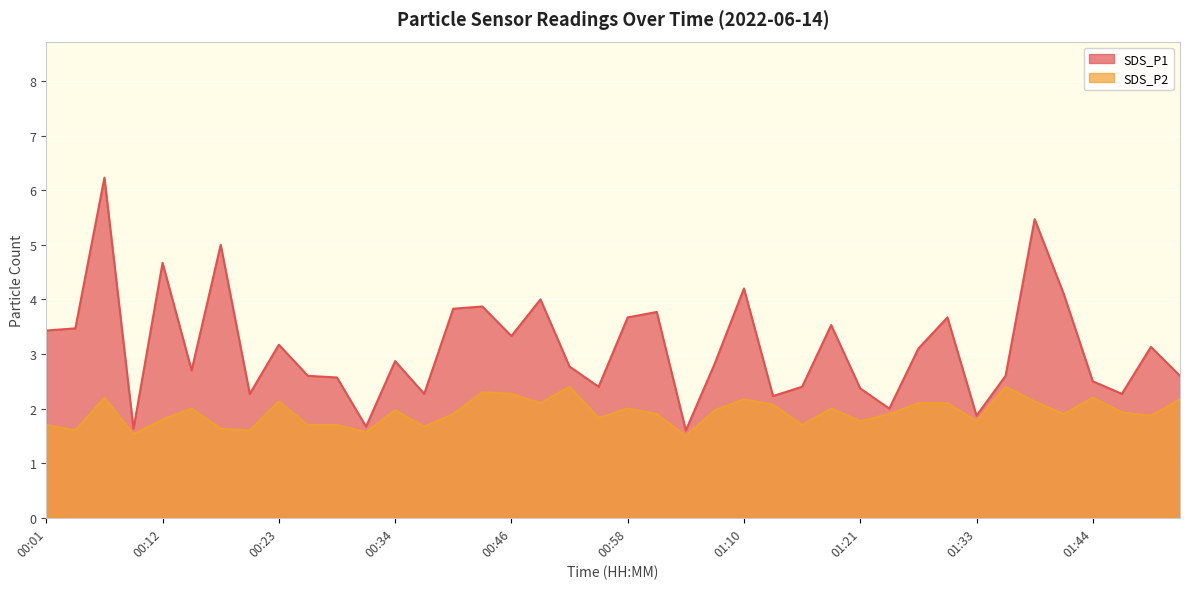

What is the maximum value for SDS_P1?

6.2